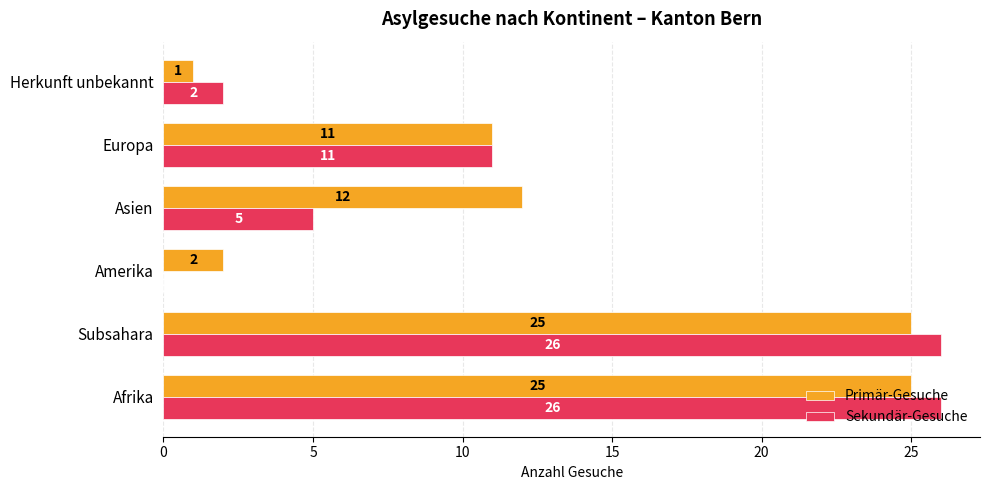

Which series changed the most between Subsahara and Asien?

Sekundär-Gesuche